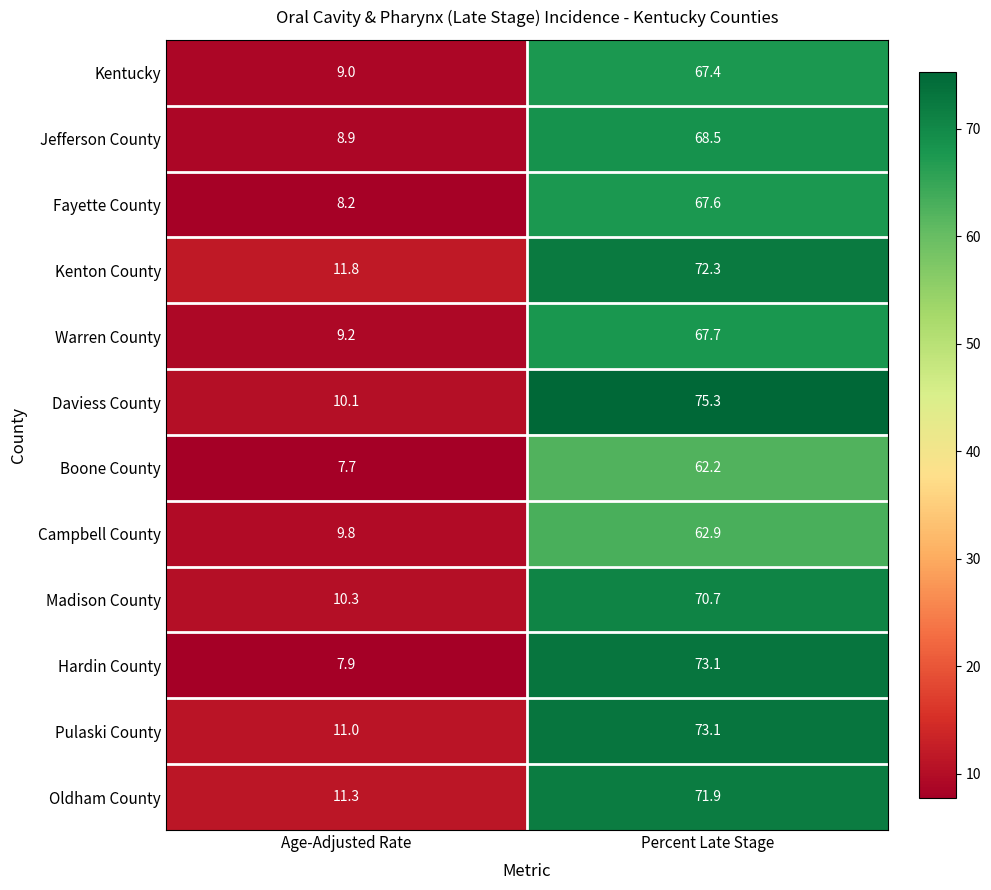

Which category has the highest value across all series?

Percent Late Stage